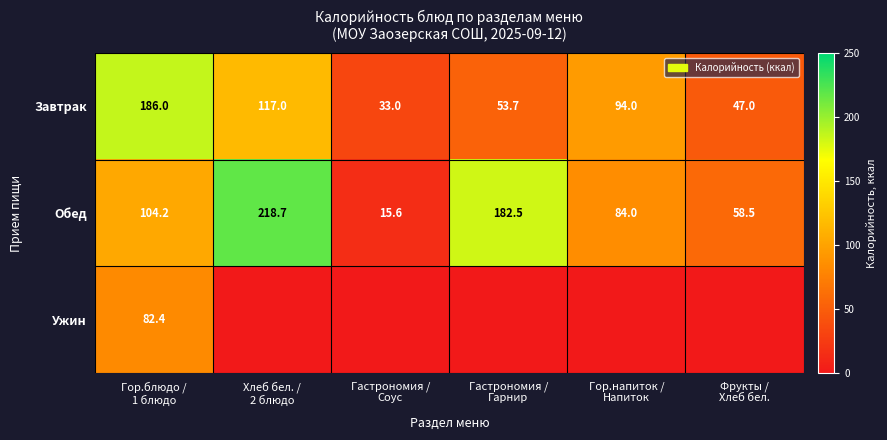

What is the difference between the maximum and second lowest values in the Завтрак series?

139.0